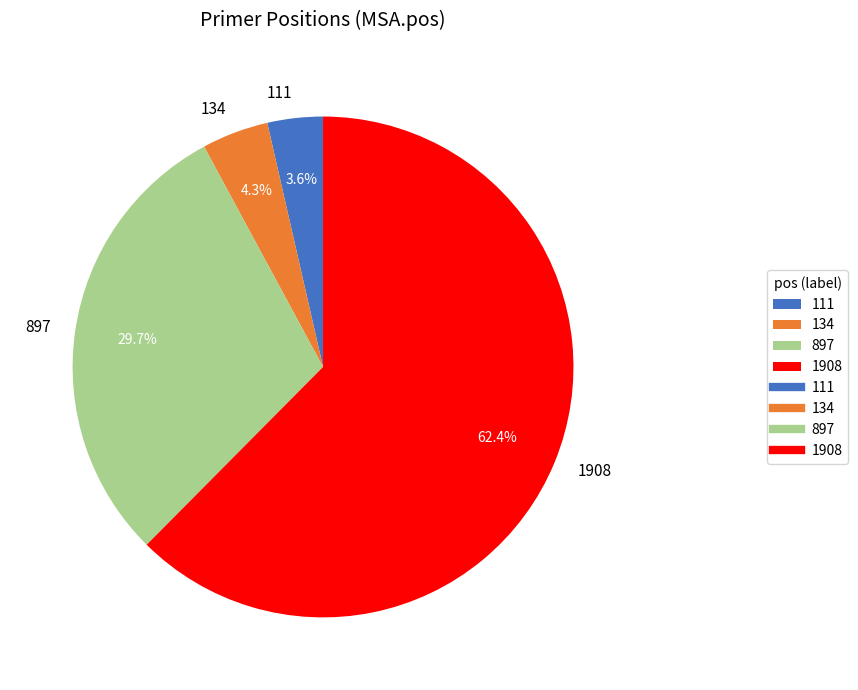

Is there a majority slice in this chart?

Yes